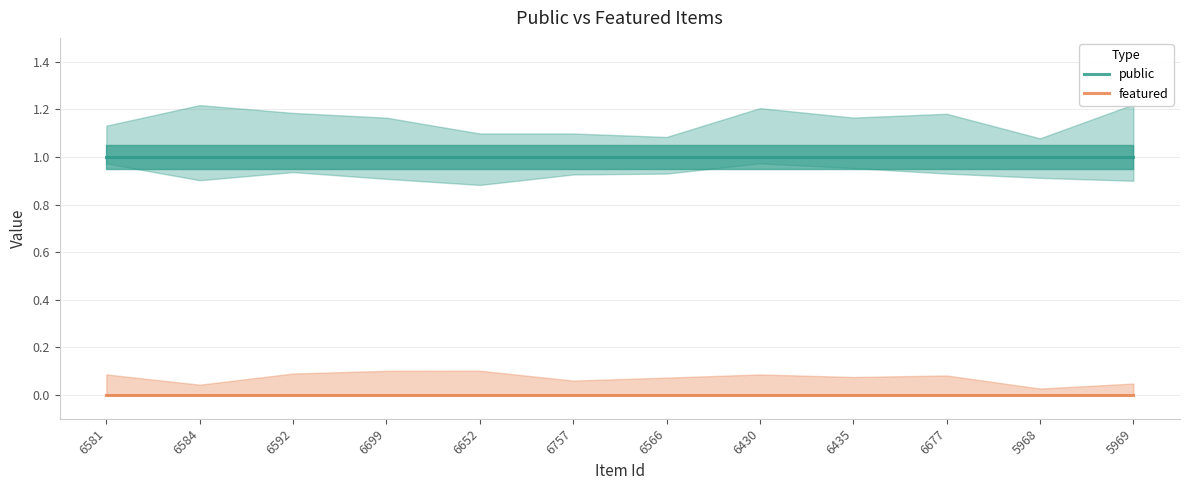

What is the sum of all public values?

12